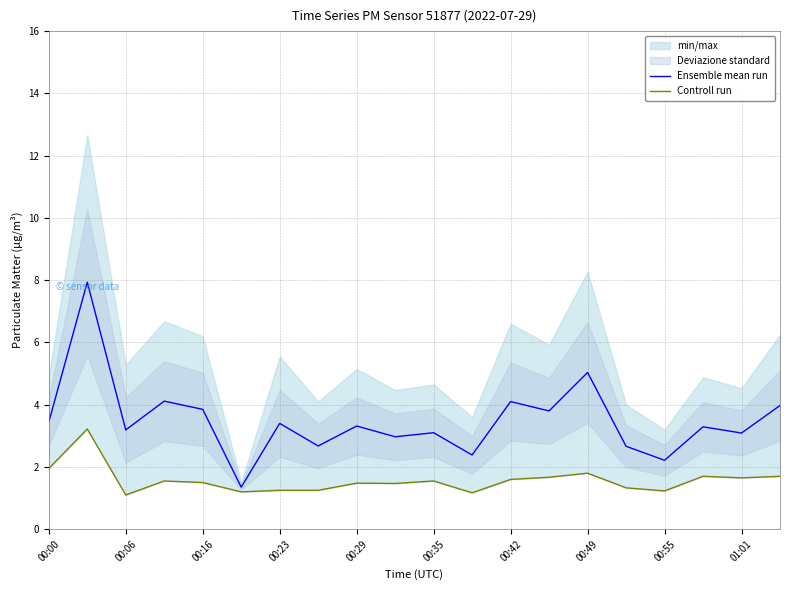

What is the maximum value for Ensemble mean run?

7.9